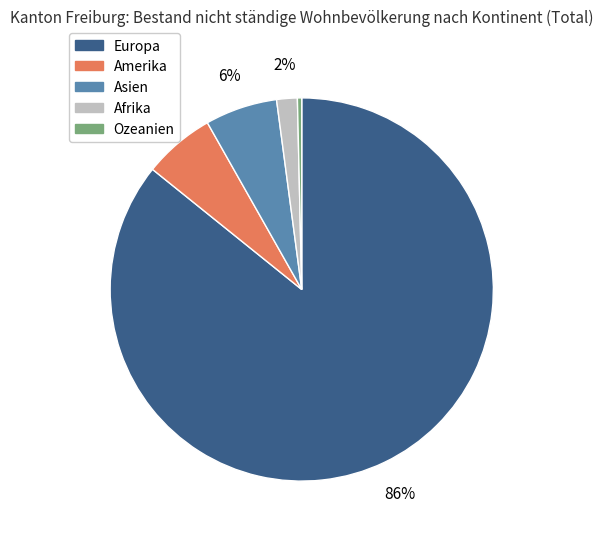

Does any single category account for the majority?

Yes